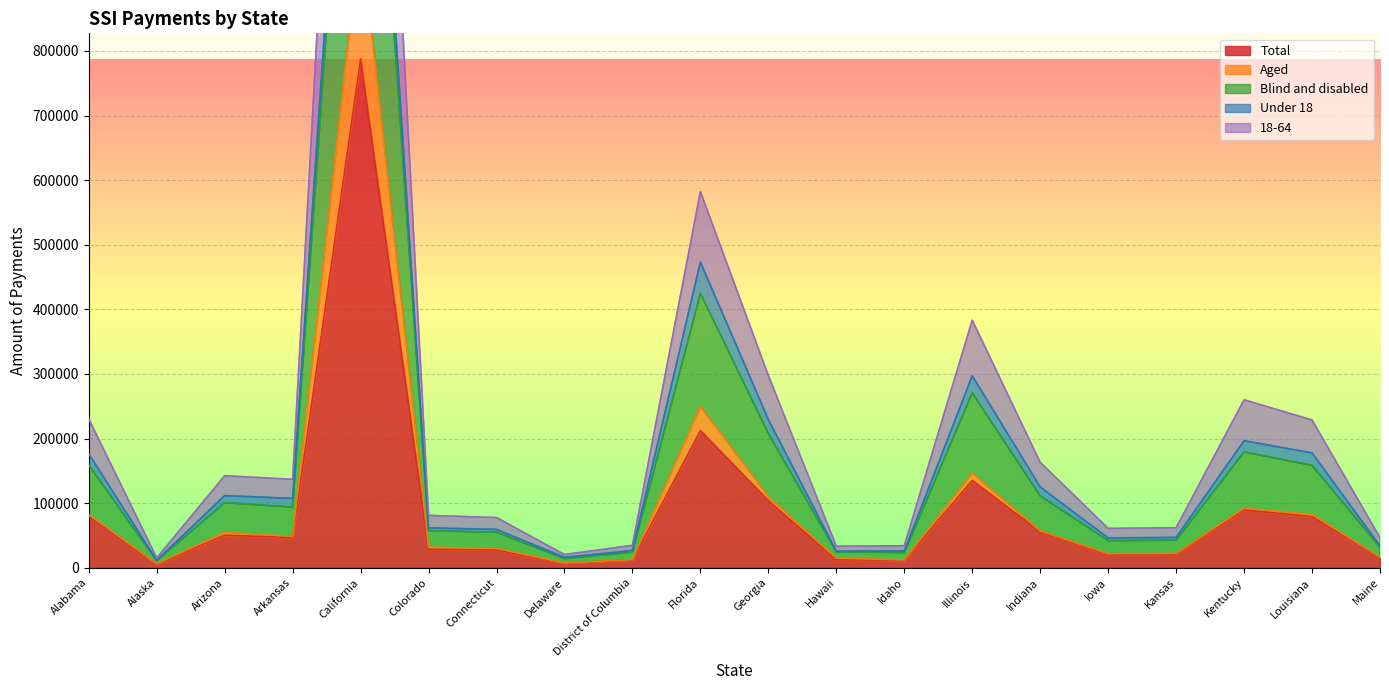

The Total series shows 89611 at Kentucky. True or false?

True